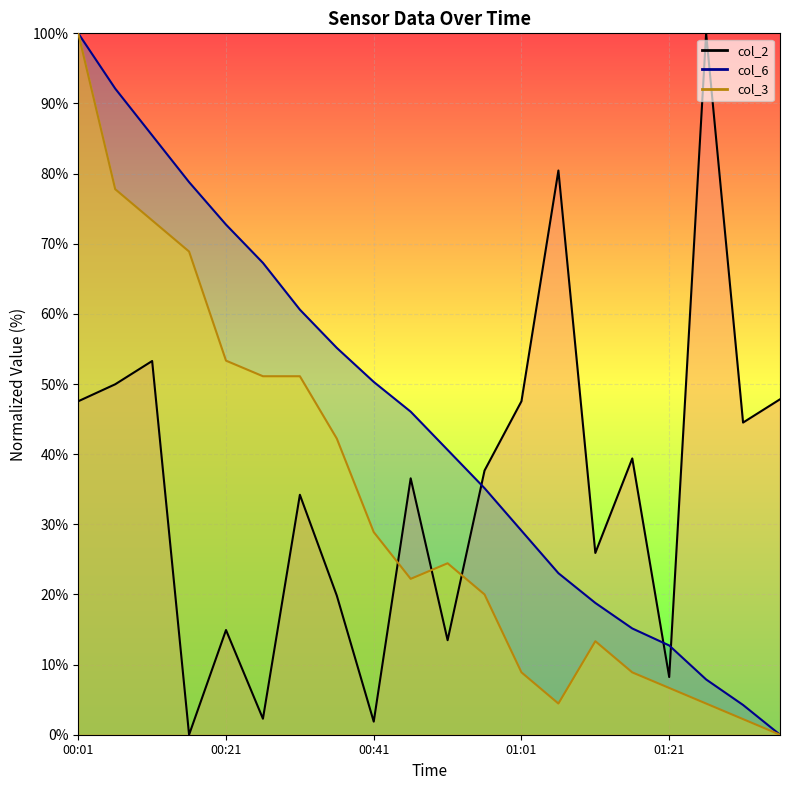

Rank the series by their average value, from highest to lowest.

col_6 line, col_2 line, col_3 line